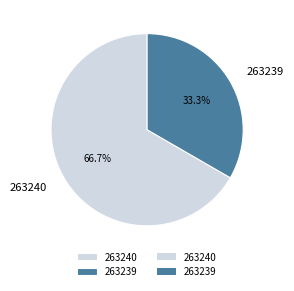

Which category has the biggest portion of the pie?

263240